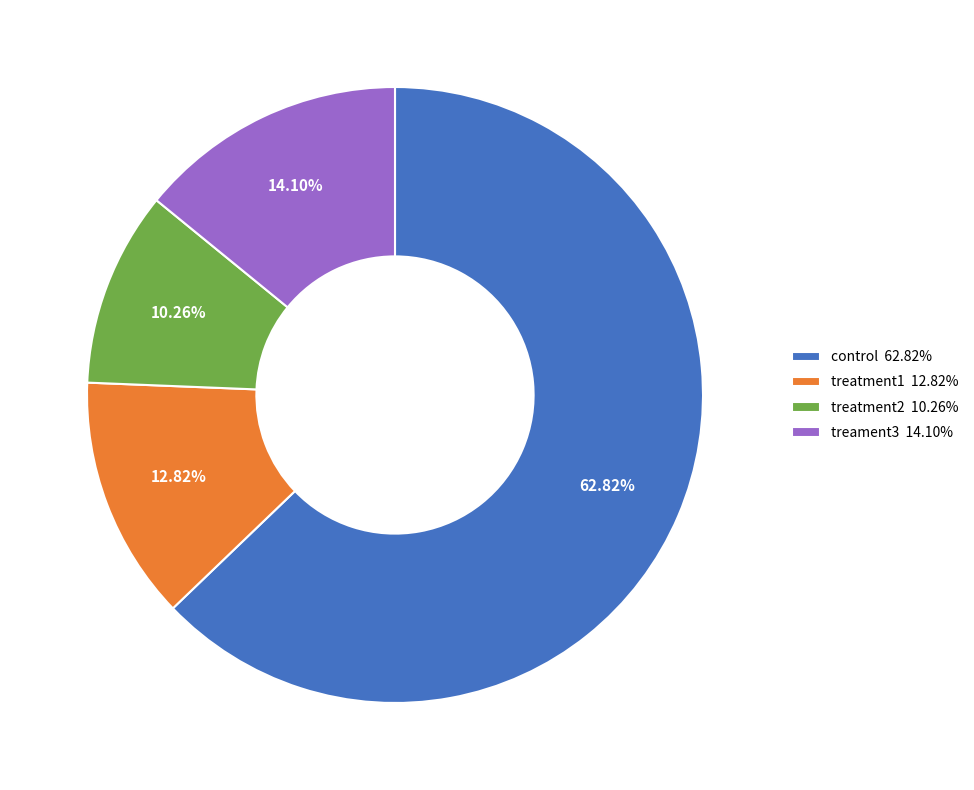

How many segments does this pie chart have?

4